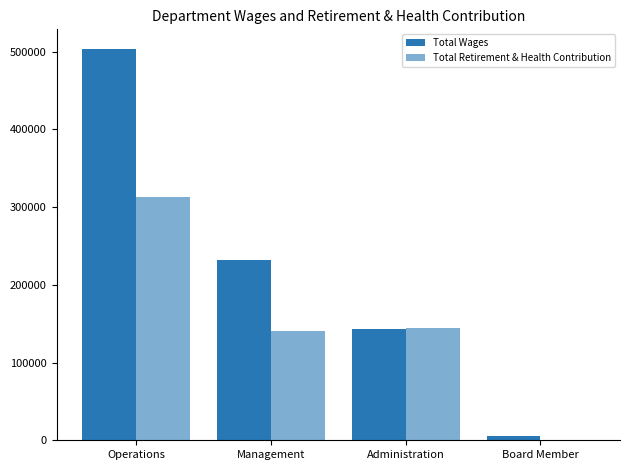

How many groups of bars are there?

4